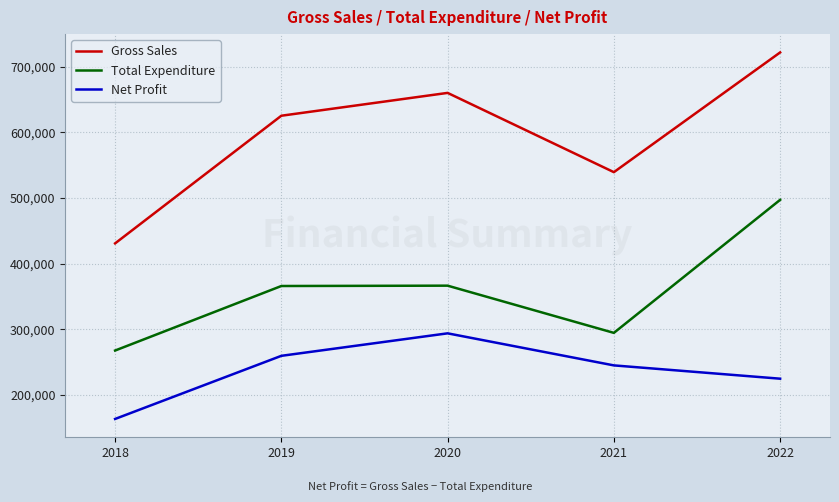

What is the highest value of the Total Expenditure series?

497046